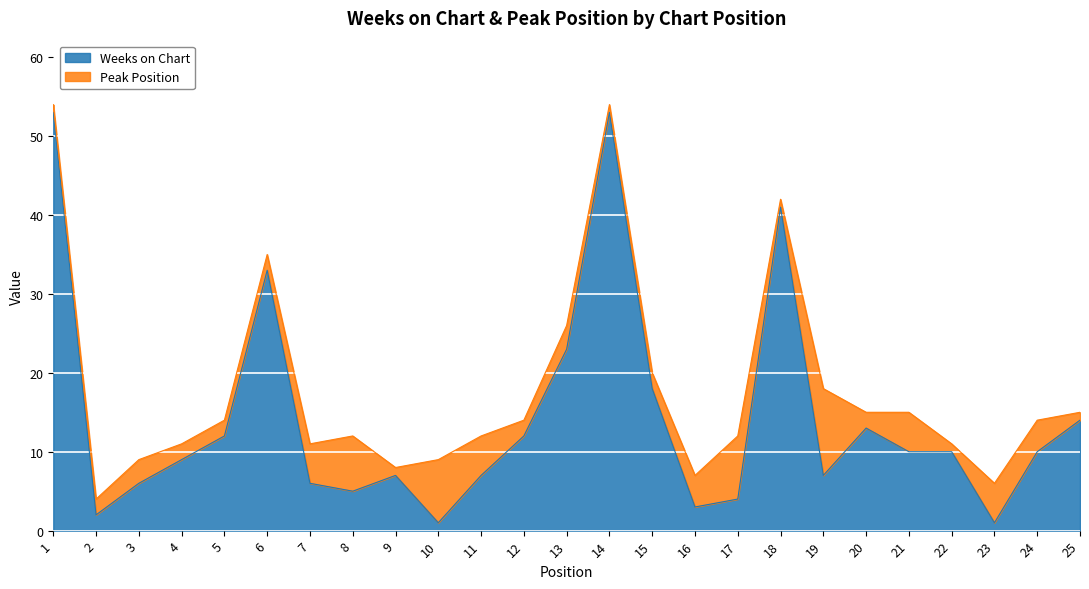

True or false: the data shows 1 at 23.

True